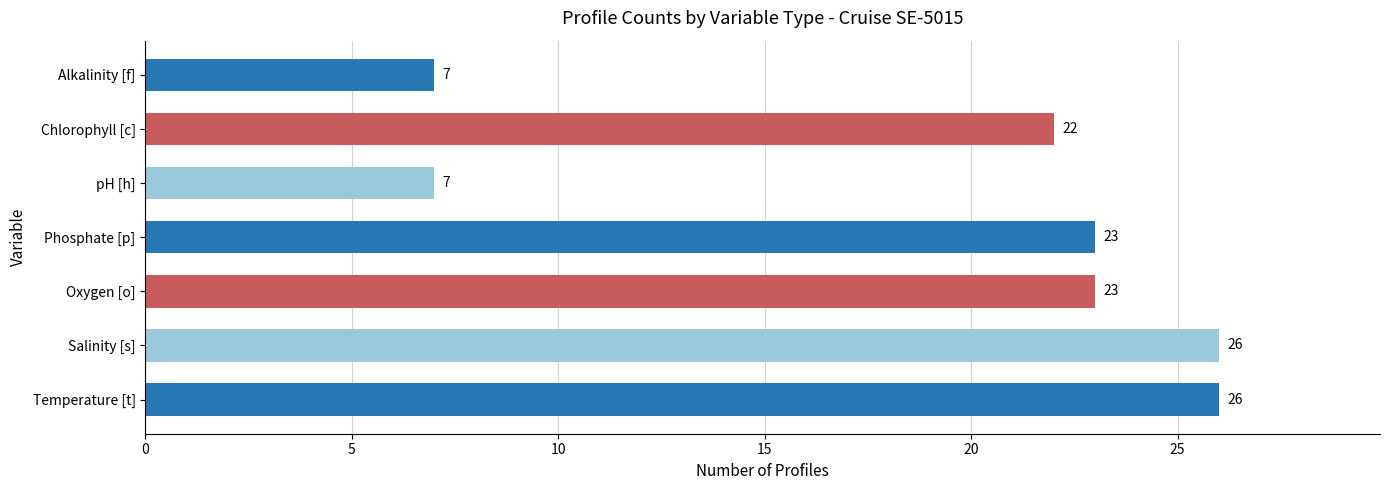

At which label is the value closest to 16?

Chlorophyll [c]